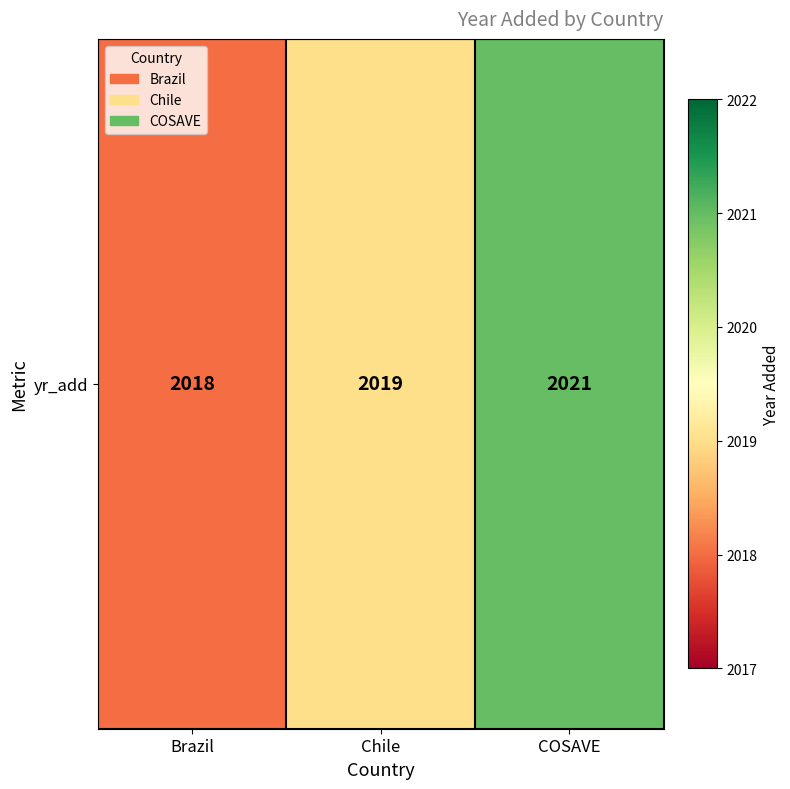

How many data points are less than 2019?

1